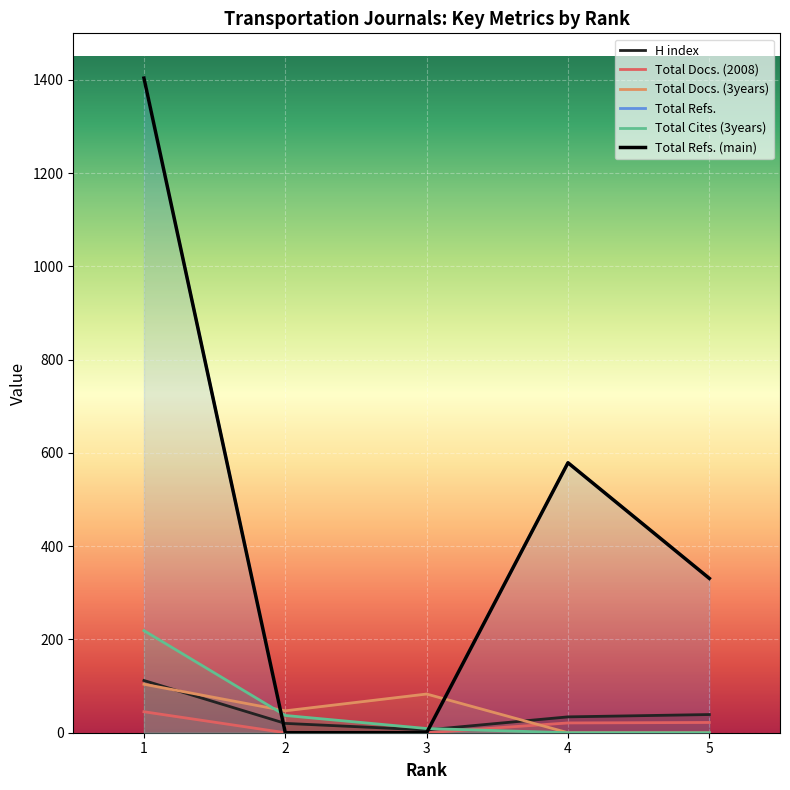

What is the value of the Total Docs. (2008) point at the 5th from the left?

22